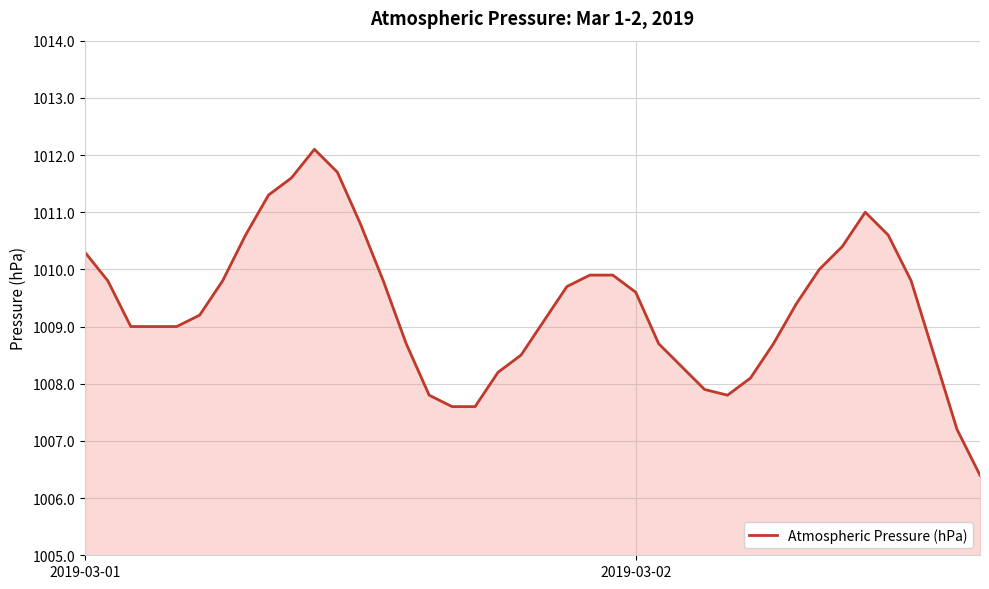

What is the greatest value displayed?

1012.1